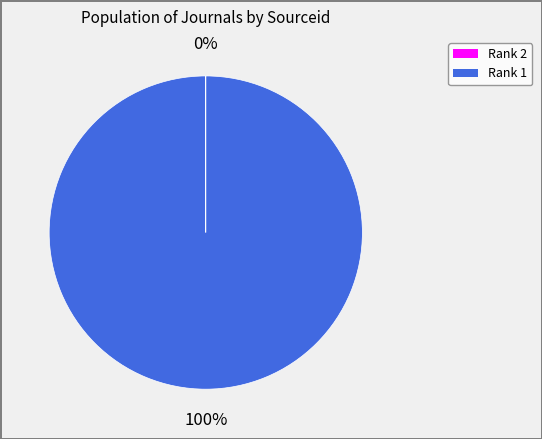

To the nearest percent, what is the difference between the largest and smallest slice percentages?

100%